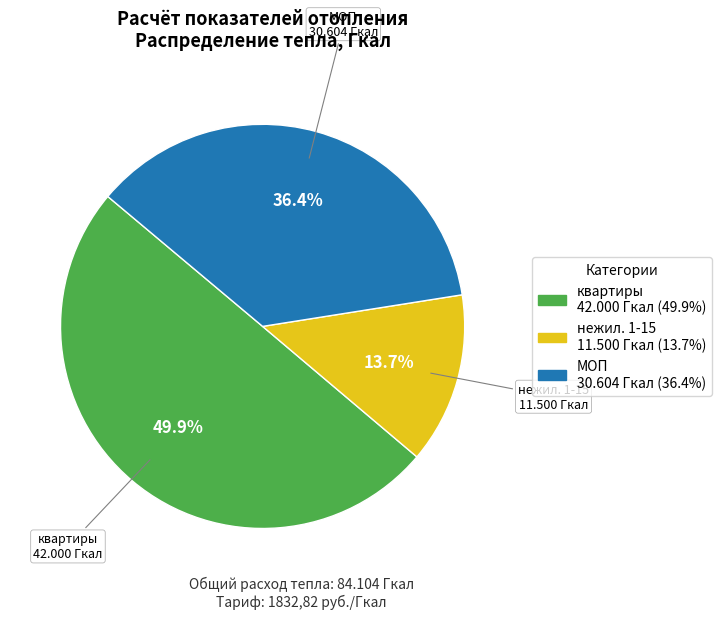

Which has a higher value, МОП or нежил. 1-15?

МОП